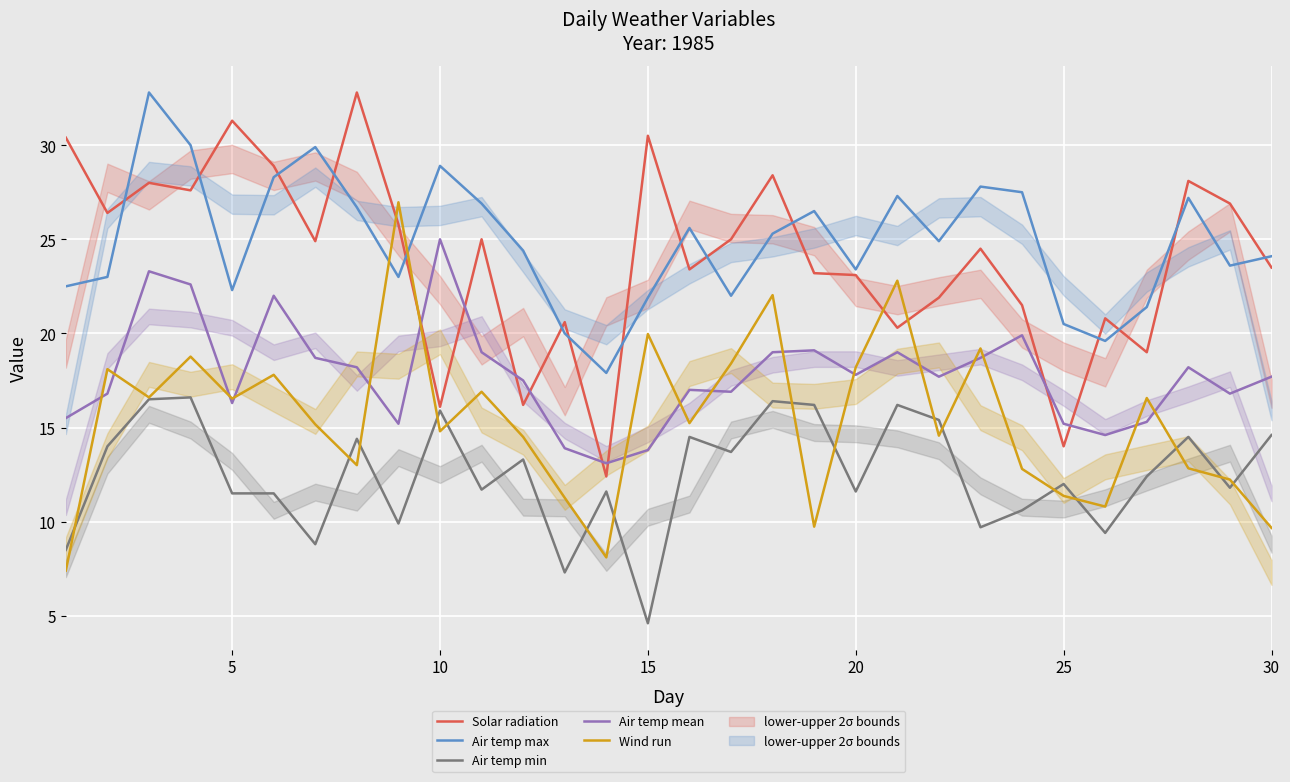

True or false: Solar radiation and Wind run cross at least once.

True